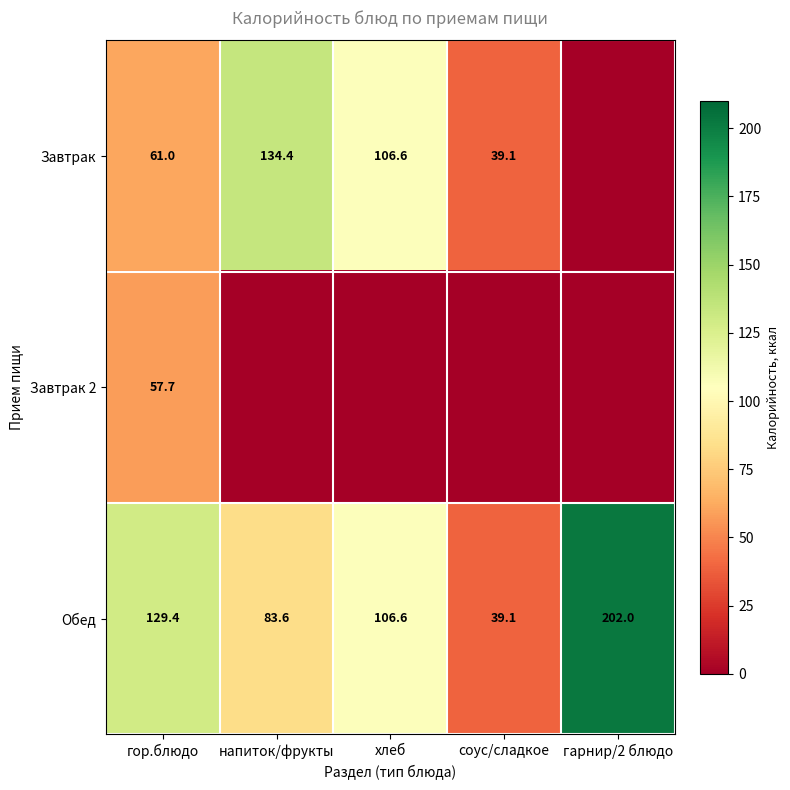

The Завтрак series shows 61.0 at гор.блюдо. True or false?

True